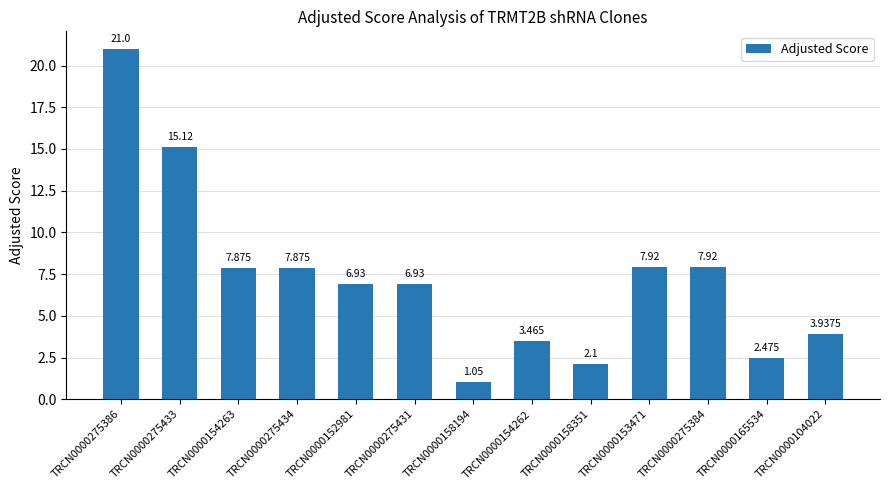

What is the sum of the values at TRCN0000275386 and TRCN0000275434?

28.9